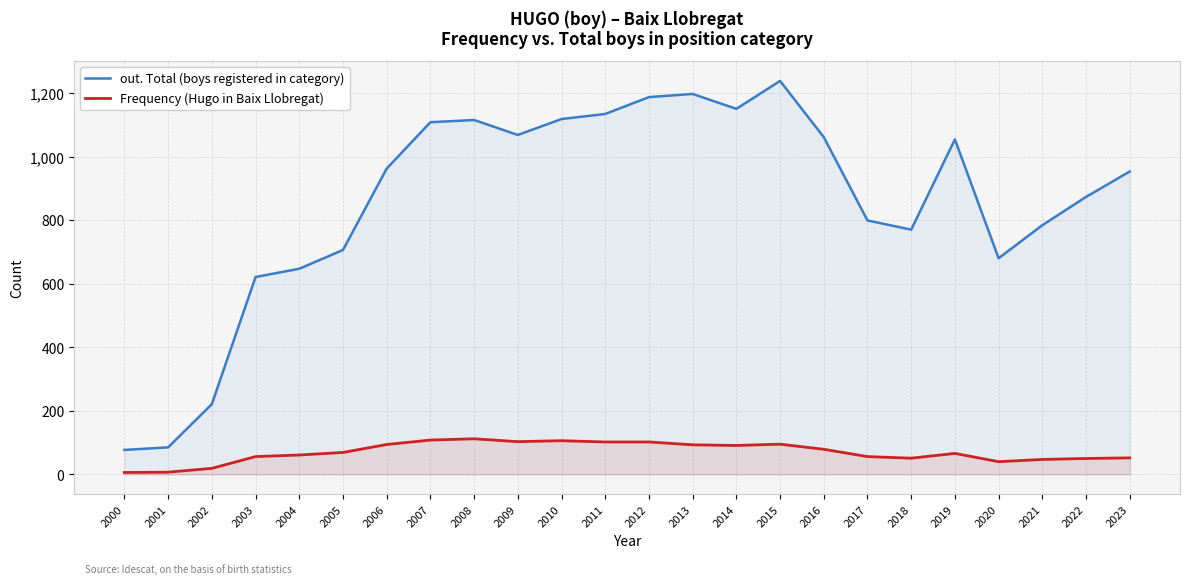

List the series in order of their overall mean, highest first.

out. Total (boys registered in category), Frequency (Hugo in Baix Llobregat)